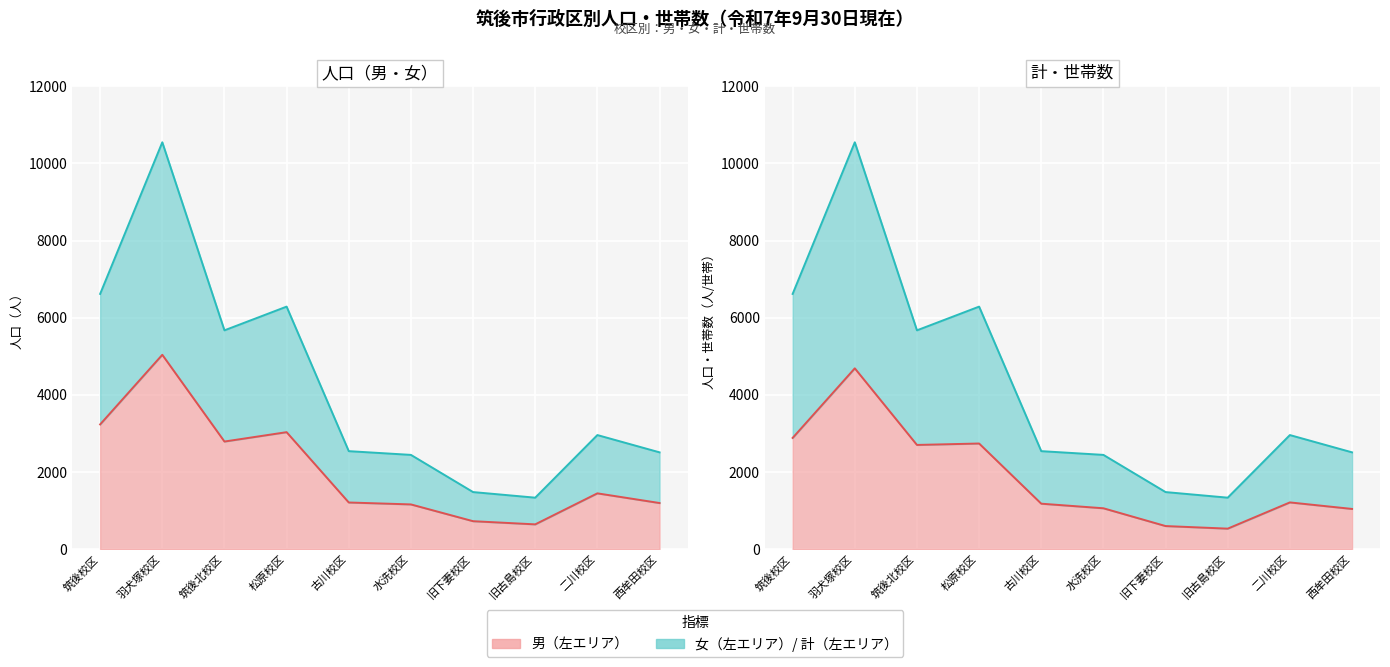

What is the total value across all series at 筑後北校区?

16838